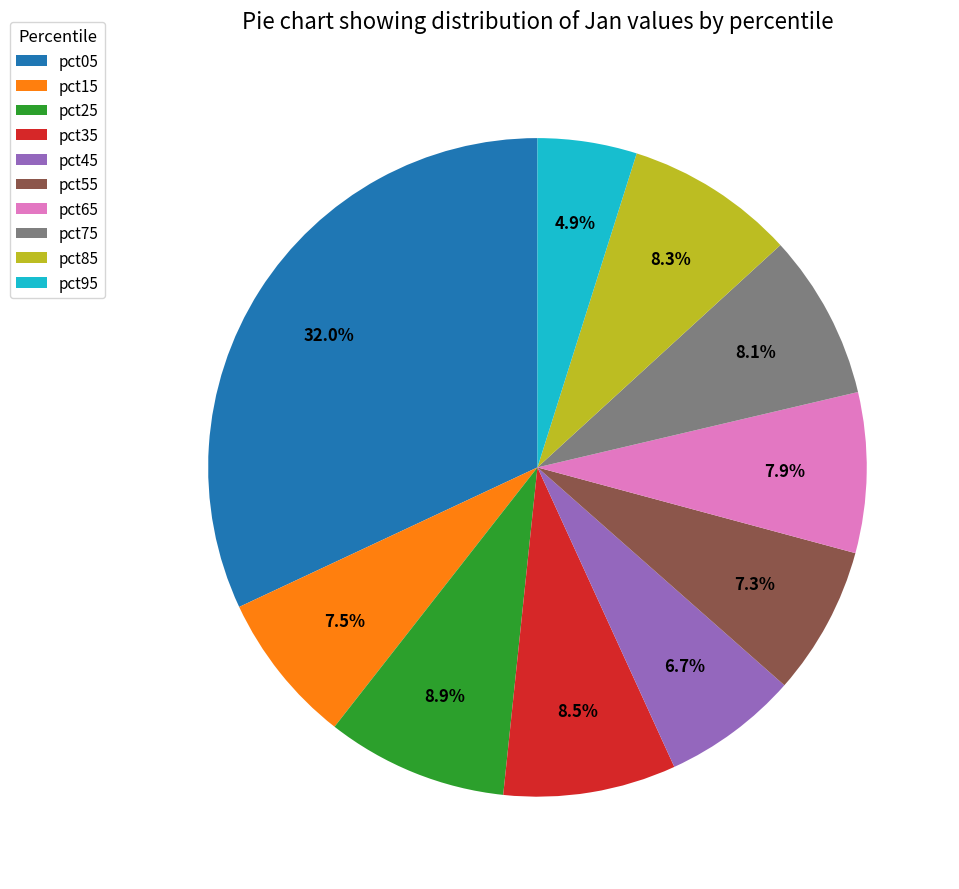

Is there any slice that represents more than half of the pie?

No